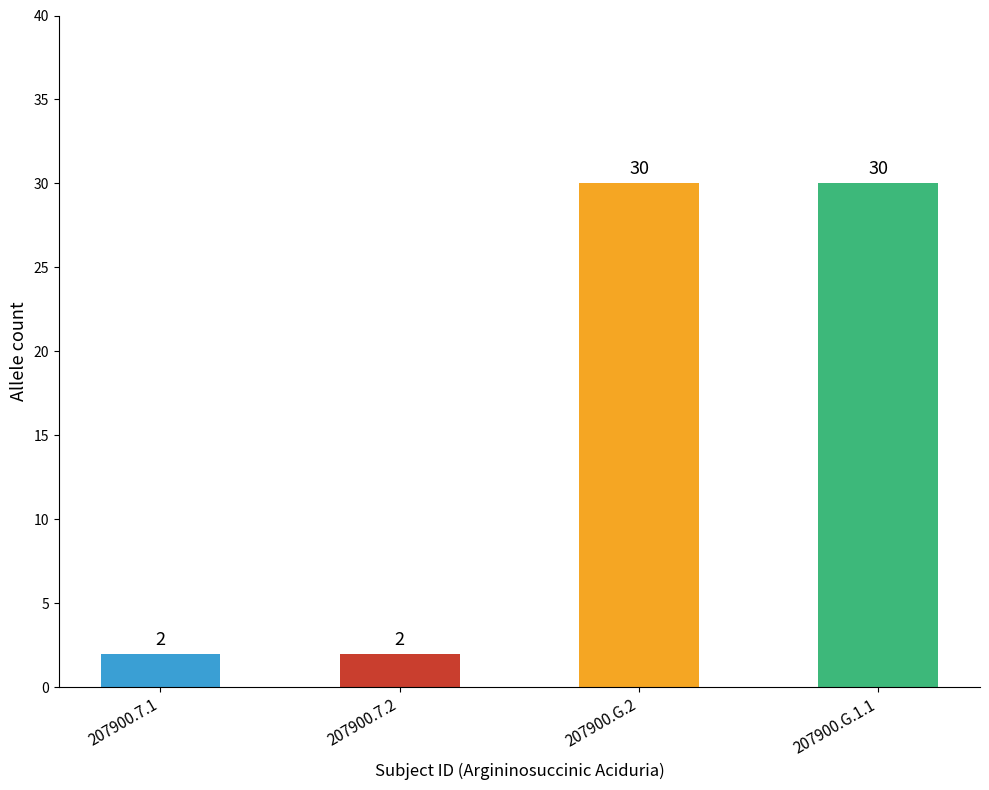

Reading right to left, list all the values displayed in this chart.

207900.G.1.1=30	207900.G.2=30	207900.7.2=2	207900.7.1=2